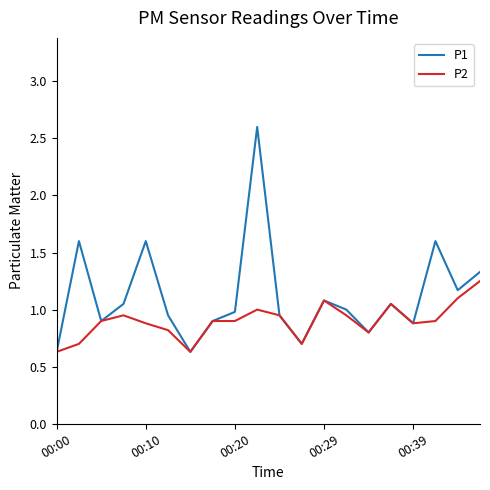

What is the smallest value displayed?

0.6